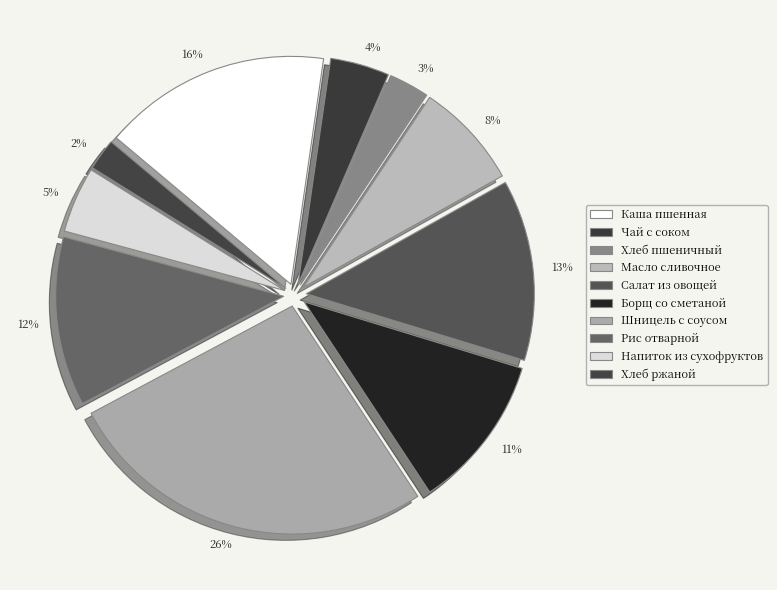

Which slice is the largest?

Шницель с соусом